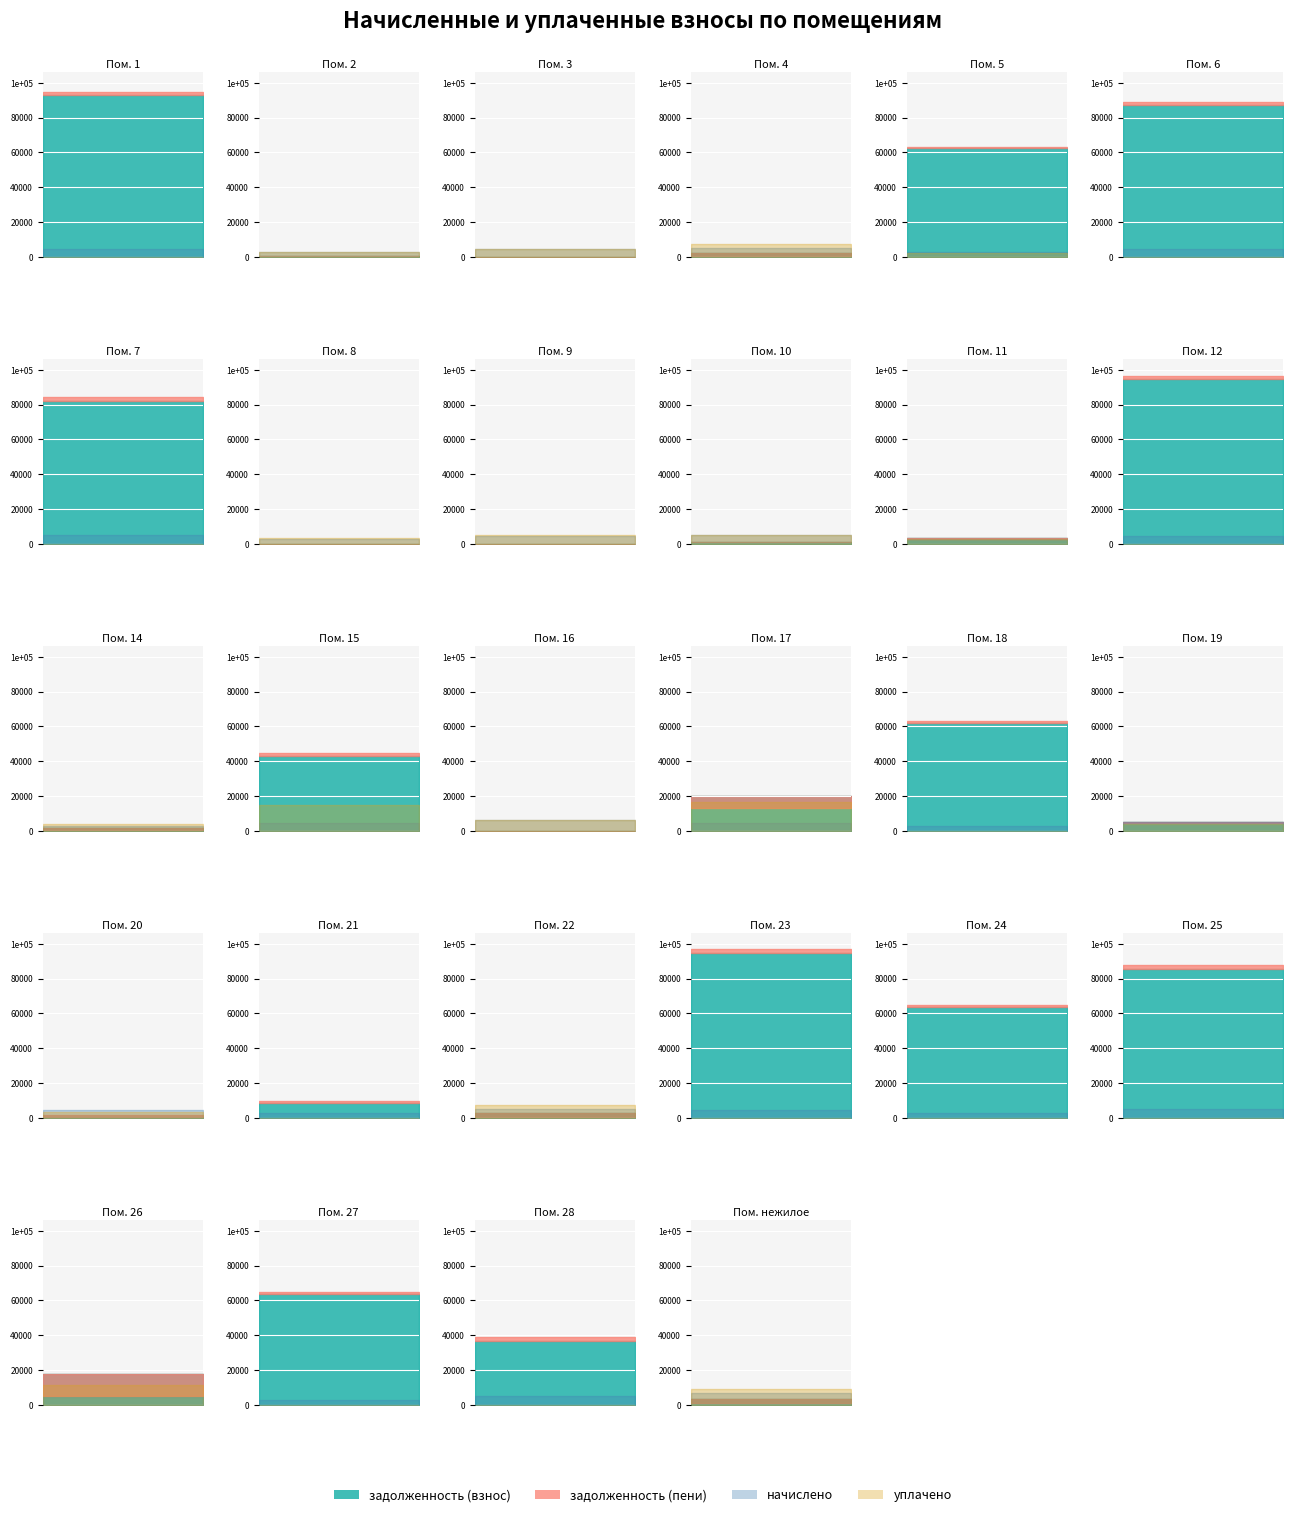

What position from the right is 14?

16